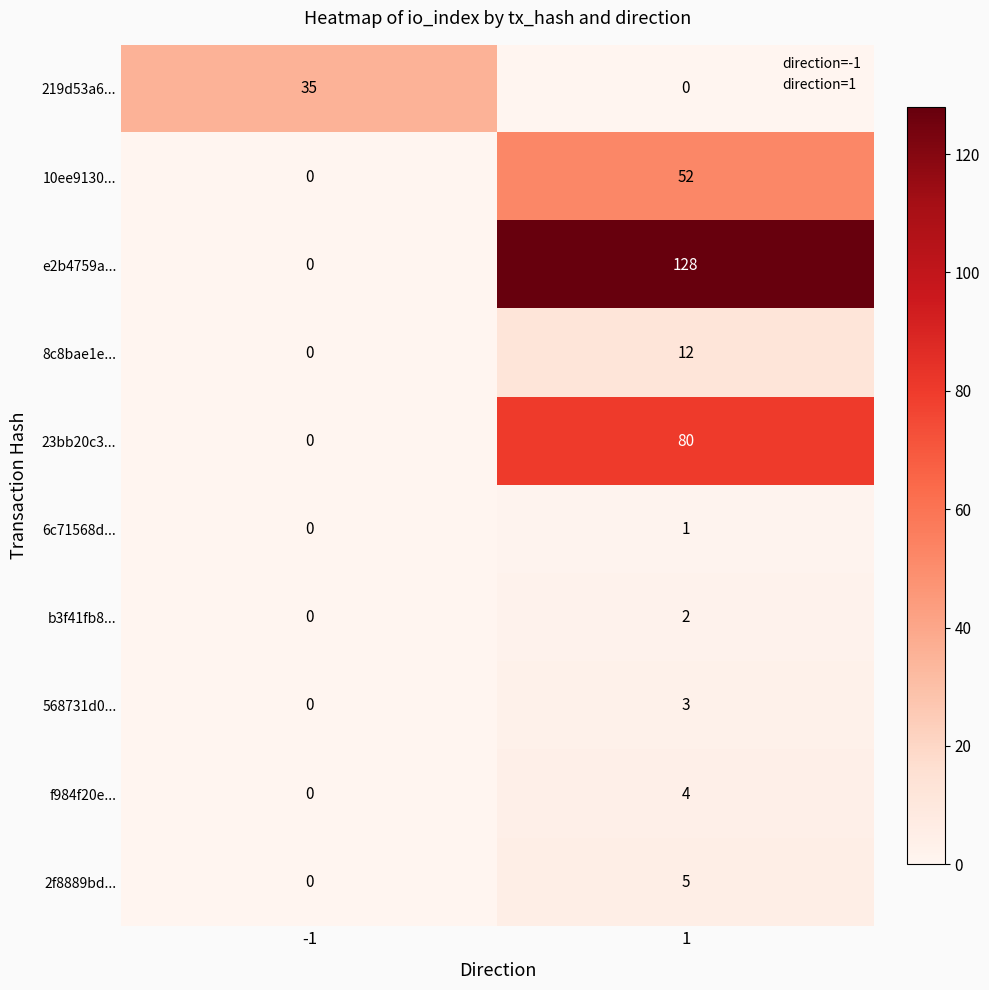

Reading left to right, list all the values displayed in this chart.

219d53a6...: -1=35	1=0
10ee9130...: -1=0	1=52
e2b4759a...: -1=0	1=128
8c8bae1e...: -1=0	1=12
23bb20c3...: -1=0	1=80
6c71568d...: -1=0	1=1
b3f41fb8...: -1=0	1=2
568731d0...: -1=0	1=3
f984f20e...: -1=0	1=4
2f8889bd...: -1=0	1=5